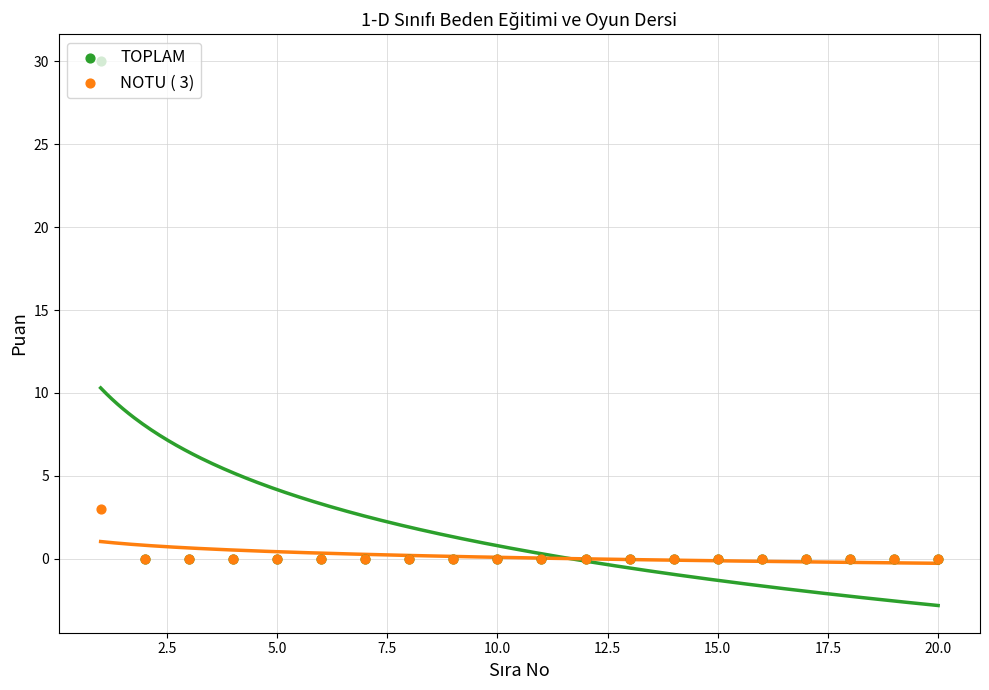

At how many categories does at least one series exceed 21?

1